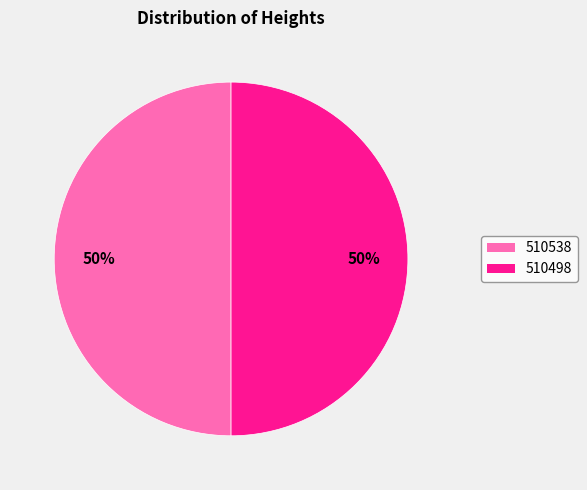

What is the ratio of the value at 510498 to the value at 510538?

1.0